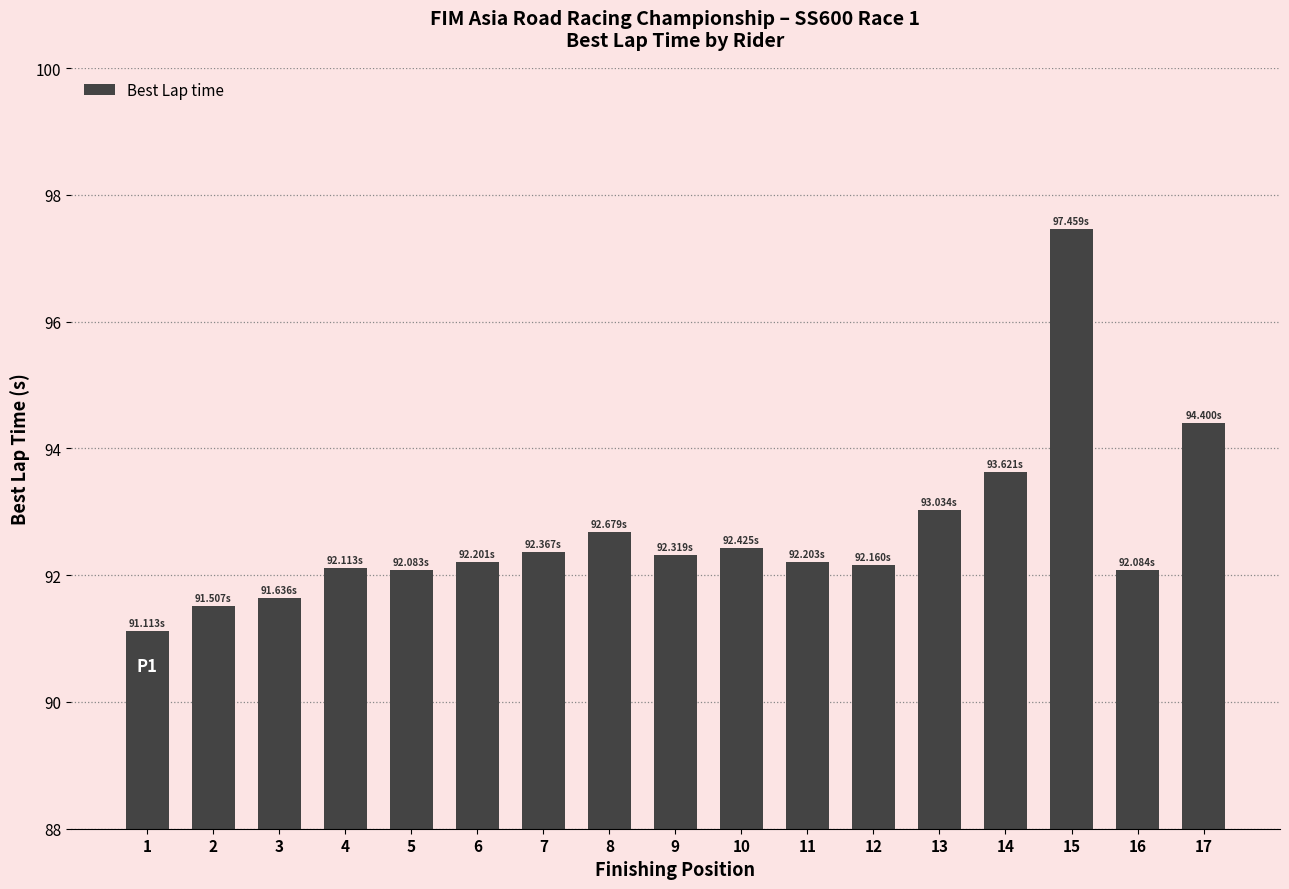

What is the change in value from 1 to 10?

+1.3